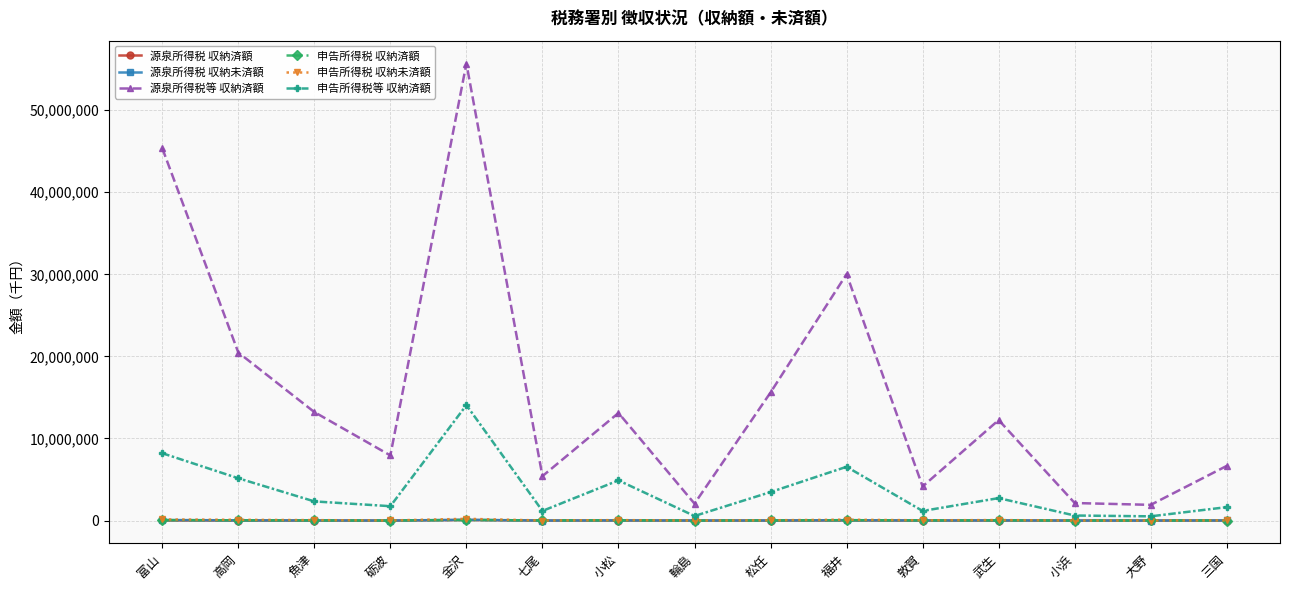

What is the difference between the highest and lowest values at 砺波?

7933299